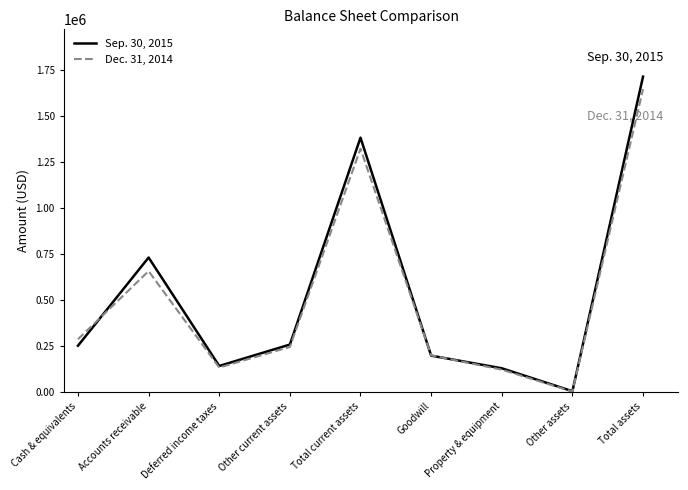

What is the difference between the maximum and minimum values in the Sep. 30, 2015 series?

1710593